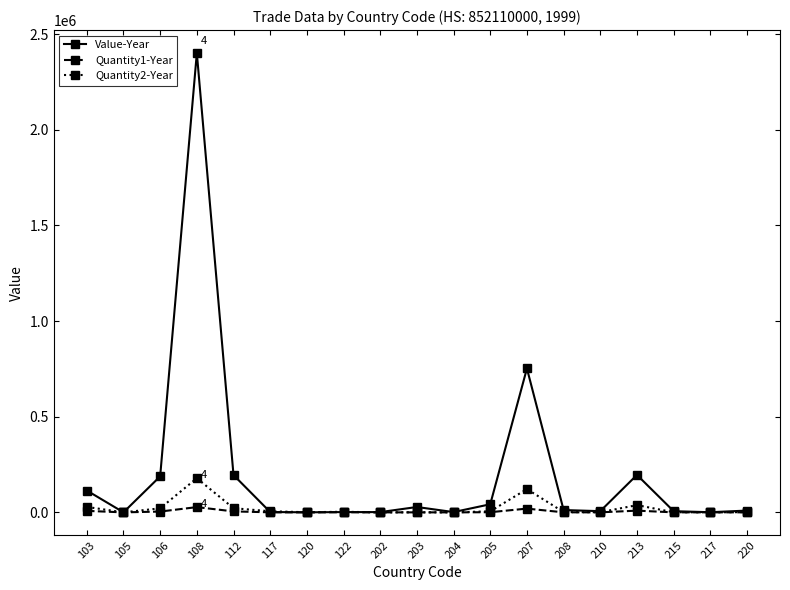

Where is Value-Year nearest to the value 1200409?

207